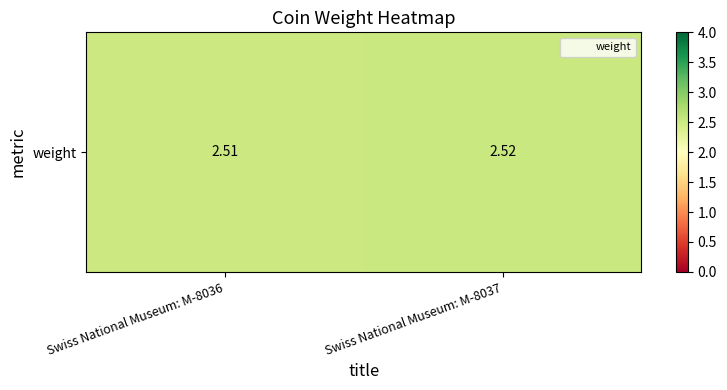

Reading left to right, what are all the values shown in this chart?

Swiss National Museum: M-8036=2.5	Swiss National Museum: M-8037=2.5